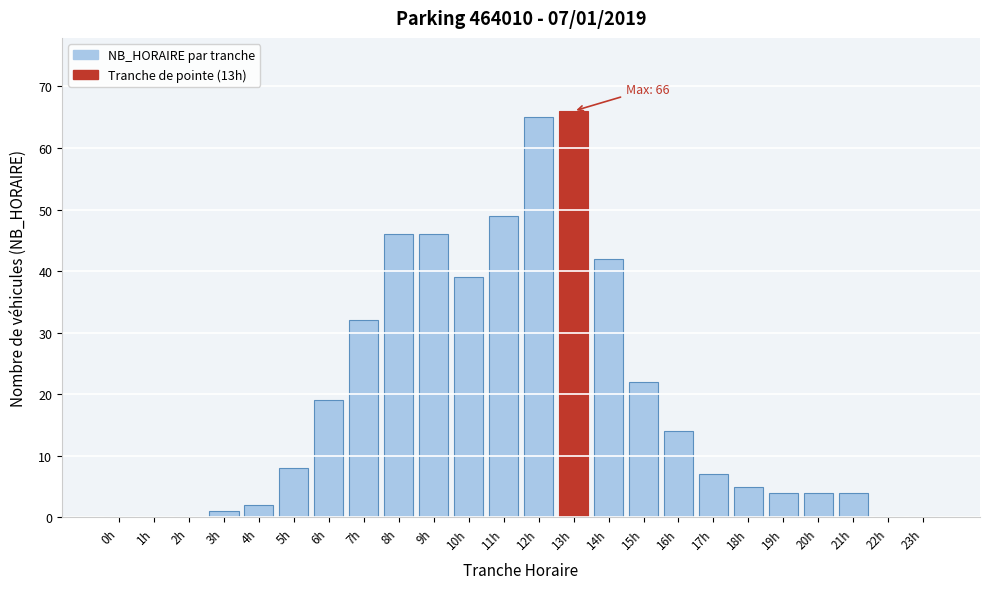

Reading left to right, list all the values displayed in this chart.

0h=0	1h=0	2h=0	3h=1	4h=2	5h=8	6h=19	7h=32	8h=46	9h=46	10h=39	11h=49	12h=65	13h=66	14h=42	15h=22	16h=14	17h=7	18h=5	19h=4	20h=4	21h=4	22h=0	23h=0